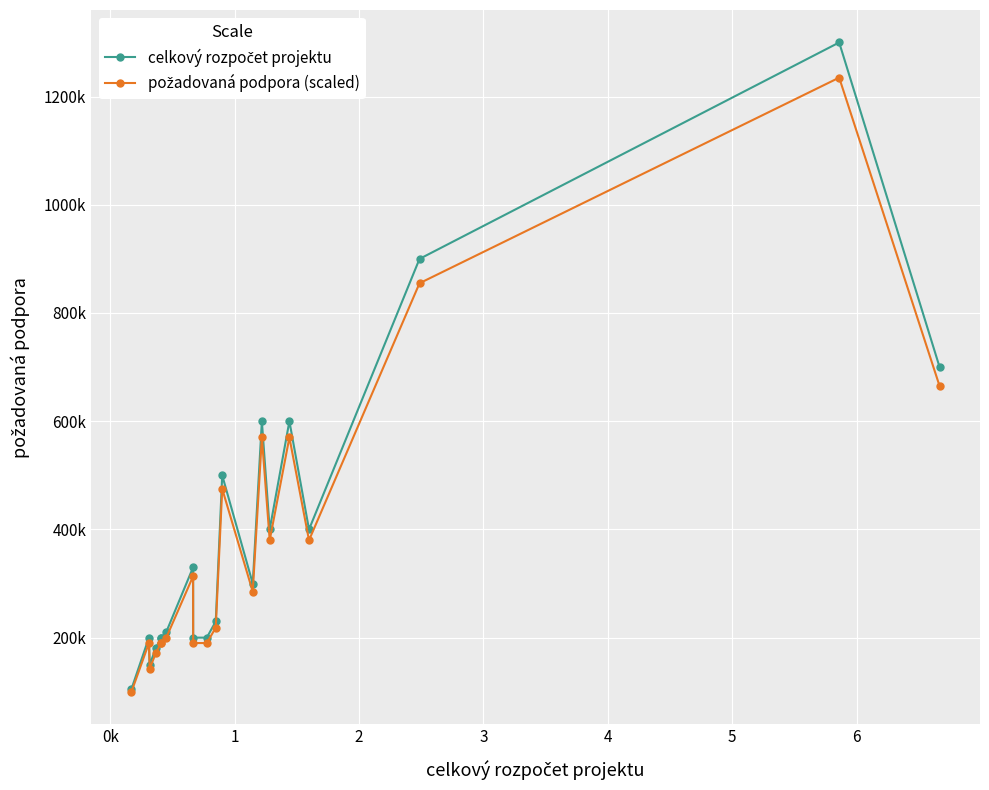

In požadovaná podpora (scaled), how many points are lower than both neighbors (excluding endpoints)?

4